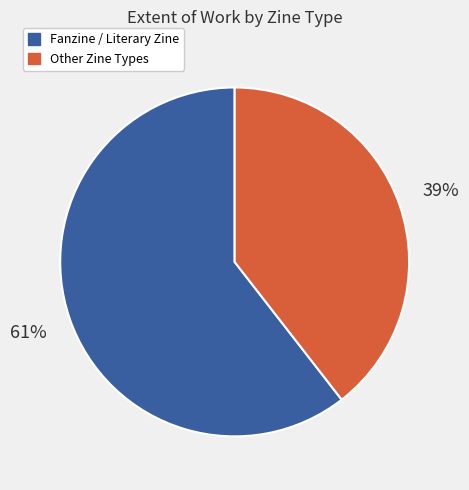

To the nearest percent, what is the average slice percentage?

50%